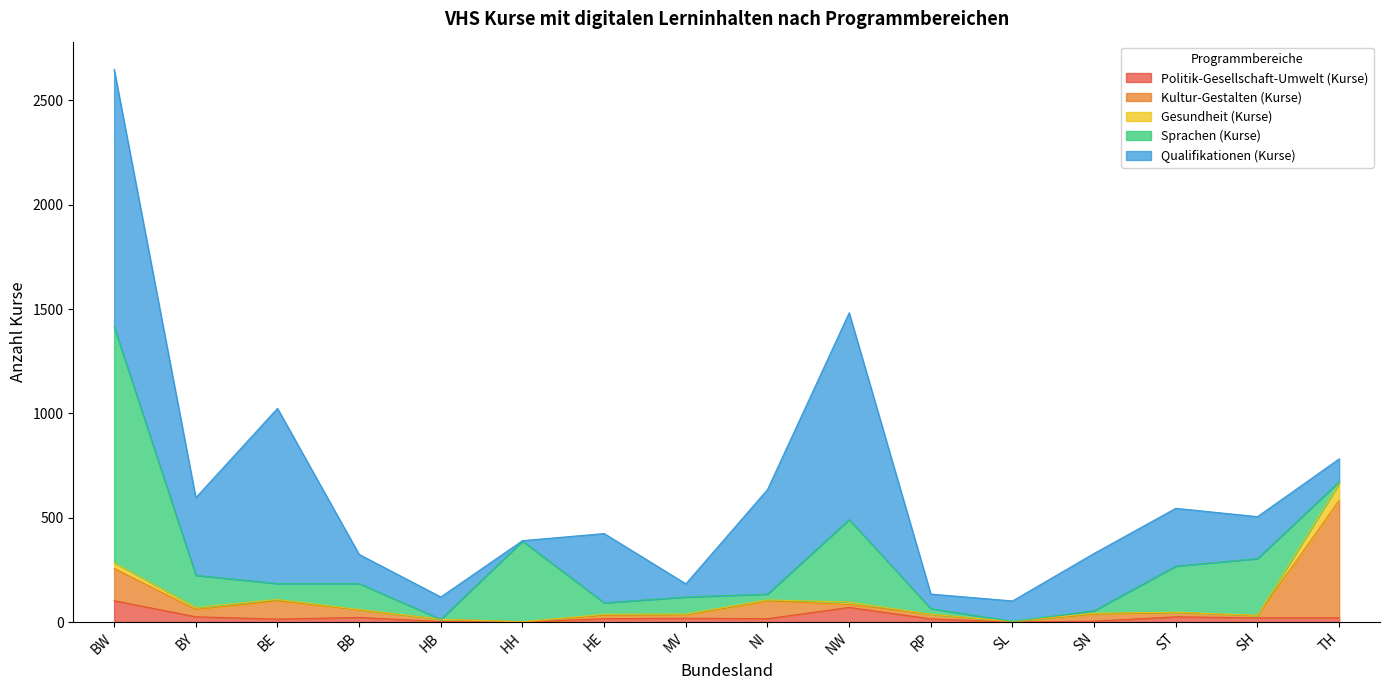

In Gesundheit (Kurse), how many points are higher than both neighbors (excluding endpoints)?

3